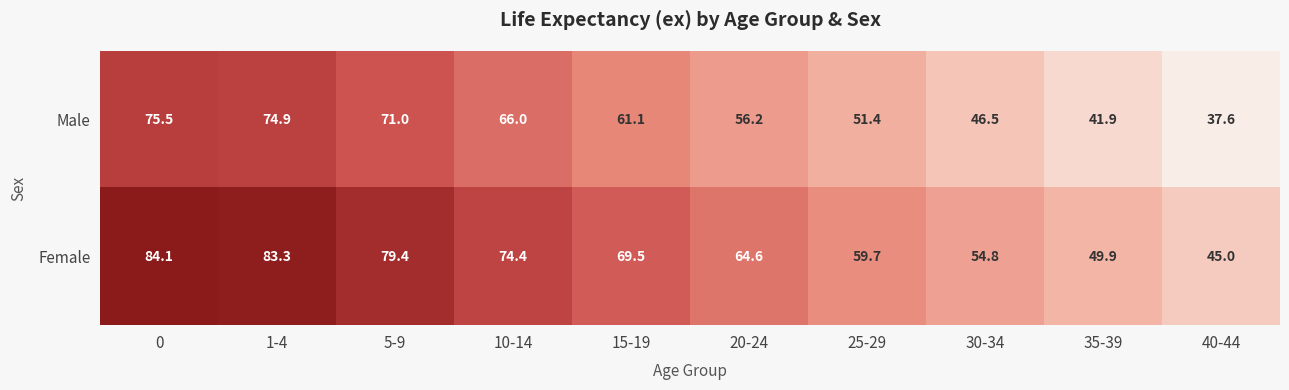

At 30-34, list the series in order from largest to smallest.

Female, Male